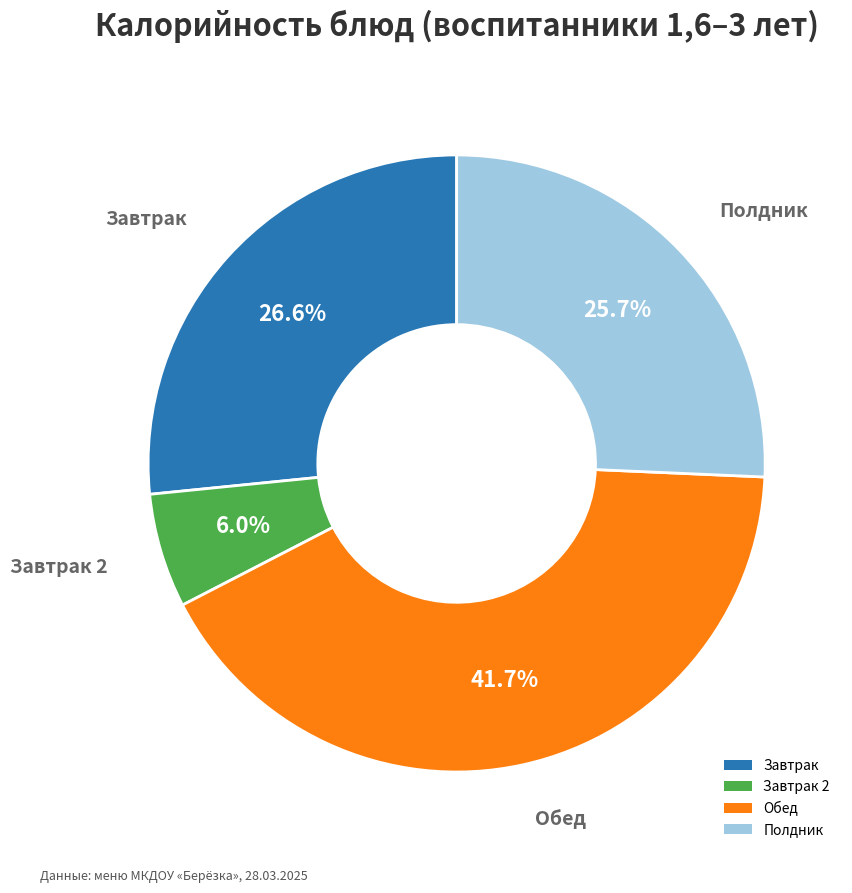

Is the sum of Завтрак 2 and Завтрак greater than half?

No